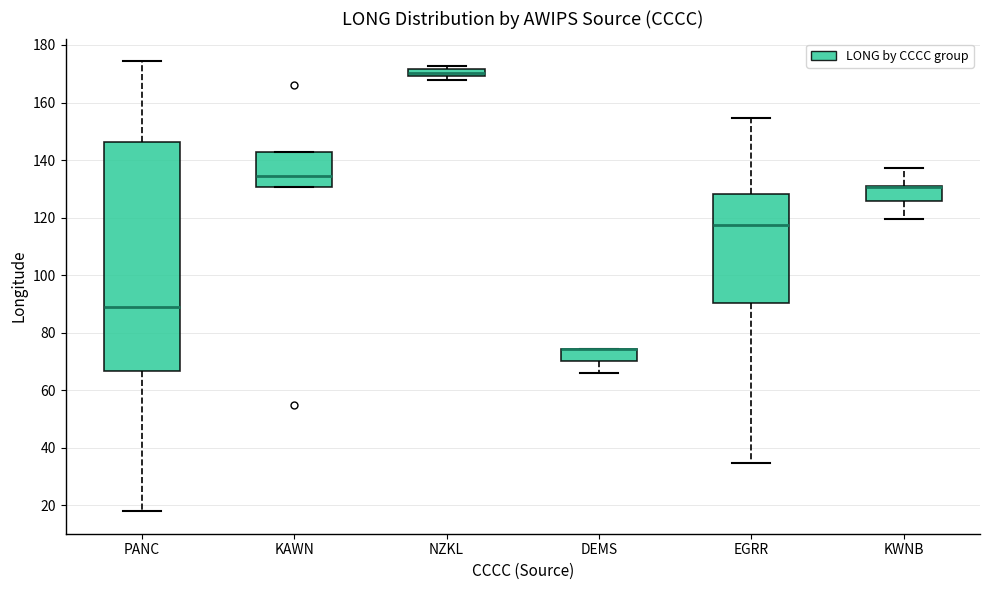

Where is the lower edge of the box for KWNB on the y-axis? The values are not printed on the chart, so give them approximately, as read against the axis.

126